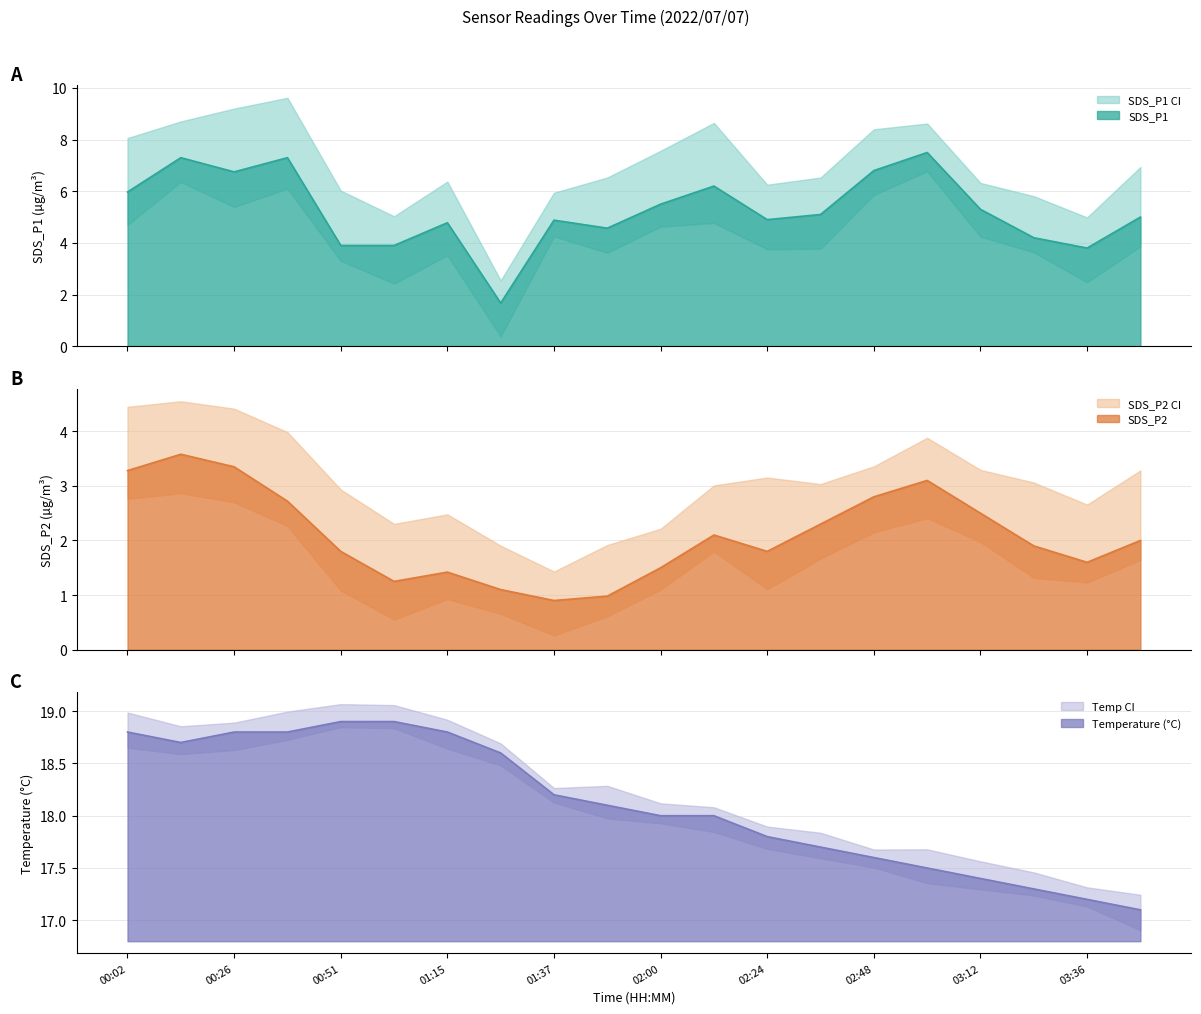

Reading right to left, transcribe all the data shown in this chart.

SDS_P1: 03:48=5.0	03:36=3.8	03:24=4.2	03:12=5.3	03:00=7.5	02:48=6.8	02:36=5.1	02:24=4.9	02:12=6.2	02:00=5.5	01:48=4.6	01:37=4.9	01:27=1.7	01:15=4.8	01:03=3.9	00:51=3.9	00:38=7.3	00:26=6.8	00:14=7.3	00:02=6.0
SDS_P2: 03:48=2.0	03:36=1.6	03:24=1.9	03:12=2.5	03:00=3.1	02:48=2.8	02:36=2.3	02:24=1.8	02:12=2.1	02:00=1.5	01:48=1.0	01:37=0.9	01:27=1.1	01:15=1.4	01:03=1.2	00:51=1.8	00:38=2.7	00:26=3.4	00:14=3.6	00:02=3.3
Temp: 03:48=17.1	03:36=17.2	03:24=17.3	03:12=17.4	03:00=17.5	02:48=17.6	02:36=17.7	02:24=17.8	02:12=18.0	02:00=18.0	01:48=18.1	01:37=18.2	01:27=18.6	01:15=18.8	01:03=18.9	00:51=18.9	00:38=18.8	00:26=18.8	00:14=18.7	00:02=18.8